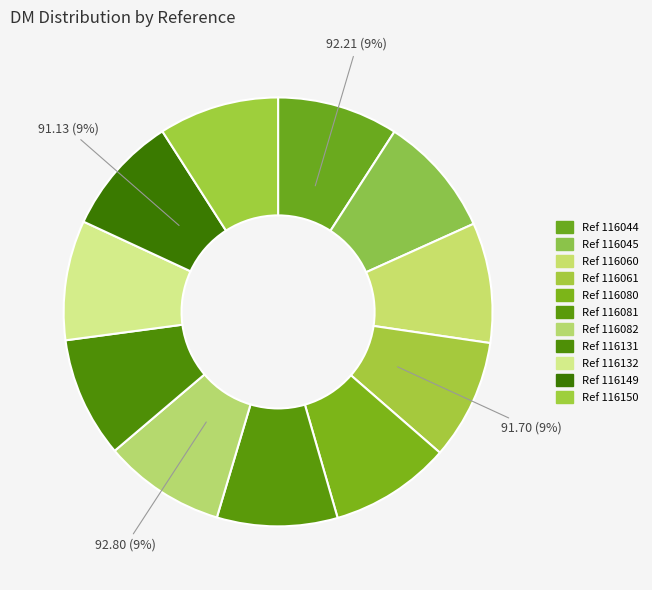

How many slices are in this pie chart?

11